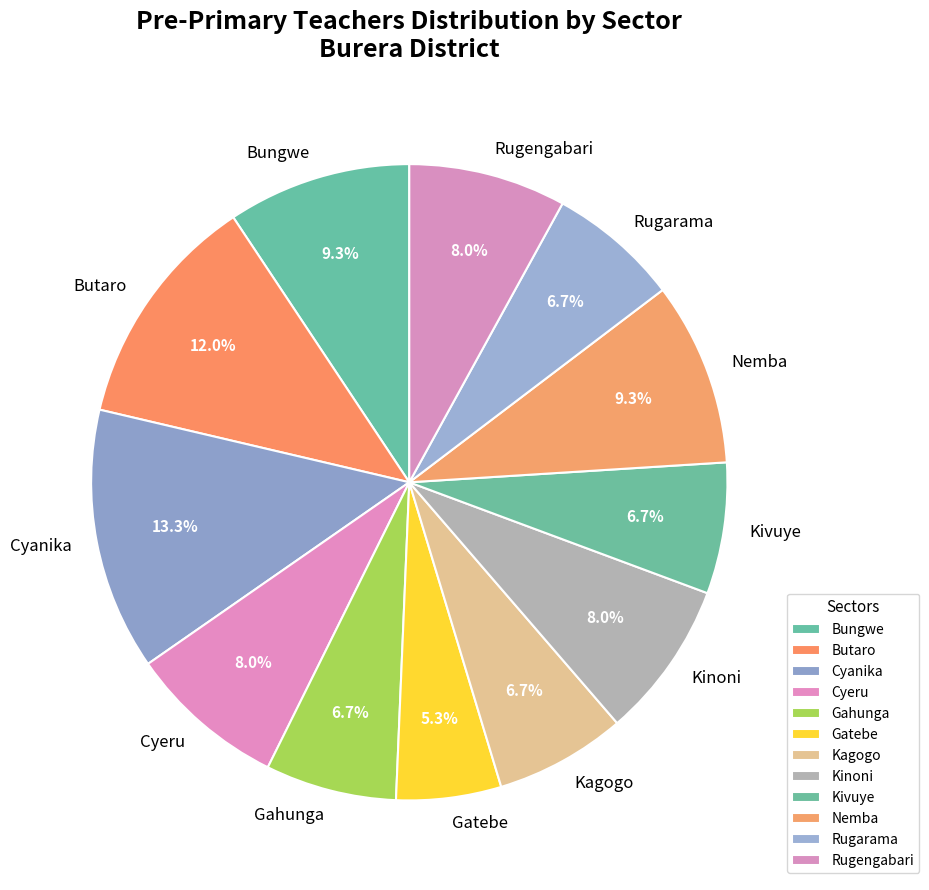

Which has a higher value, Gatebe or Cyanika?

Cyanika